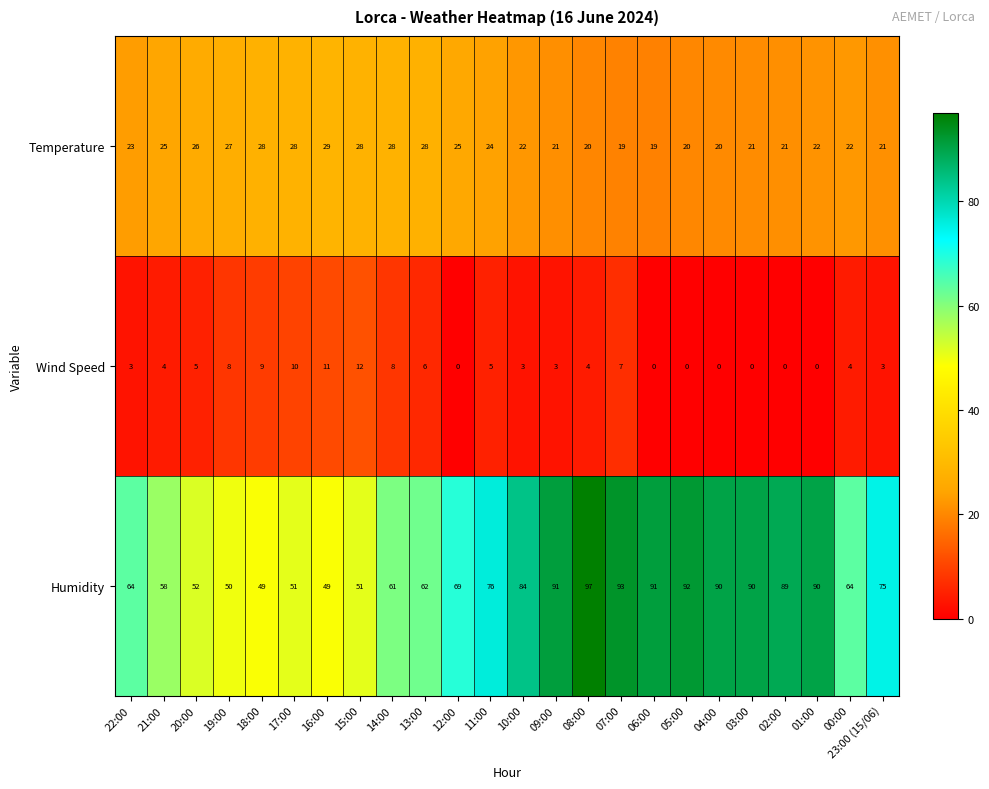

Which series has the largest range (max minus min)?

Humidity